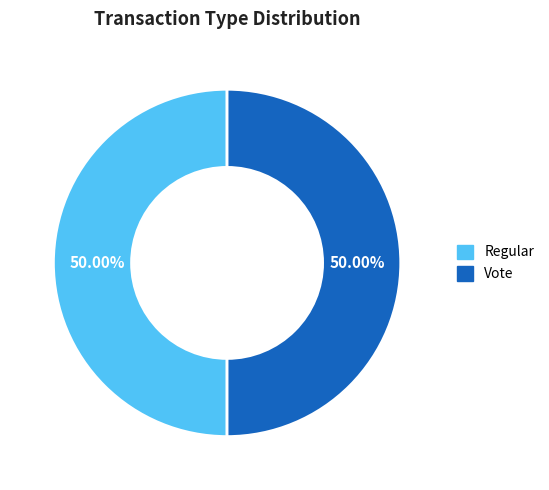

True or false: Vote accounts for 99% of the total.

False